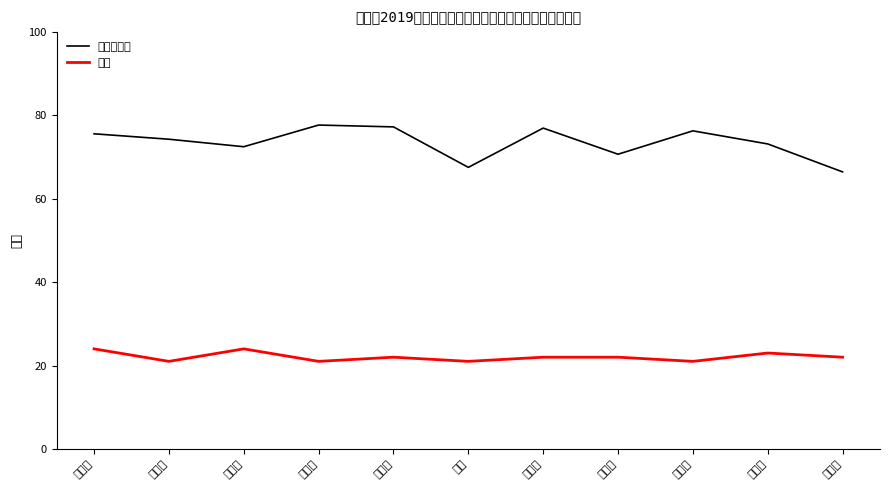

What is the difference between the 年龄 values at 张宇航 and 李雨恩?

3.0